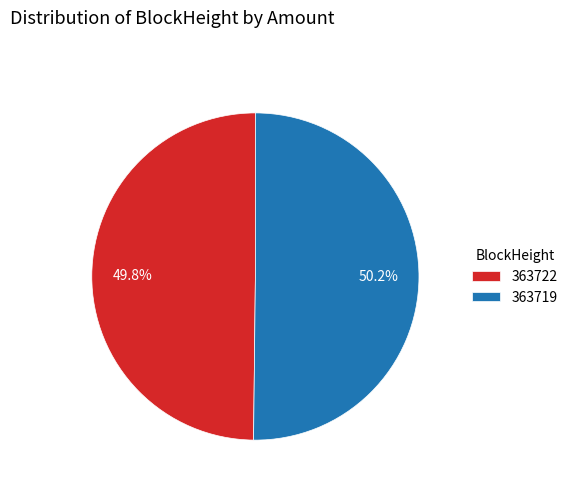

How much of the chart is everything except 363722?

50.2%